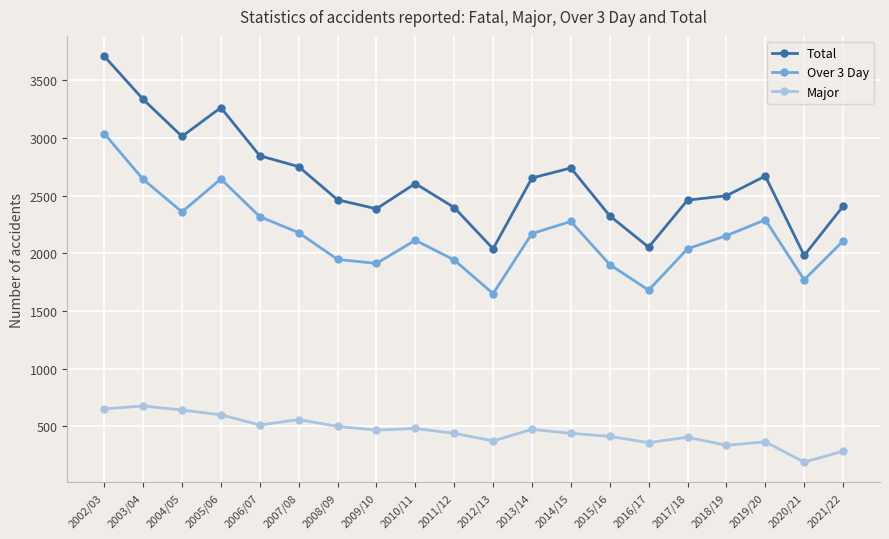

The value of Major at 2012/13 is 109. True or false?

False